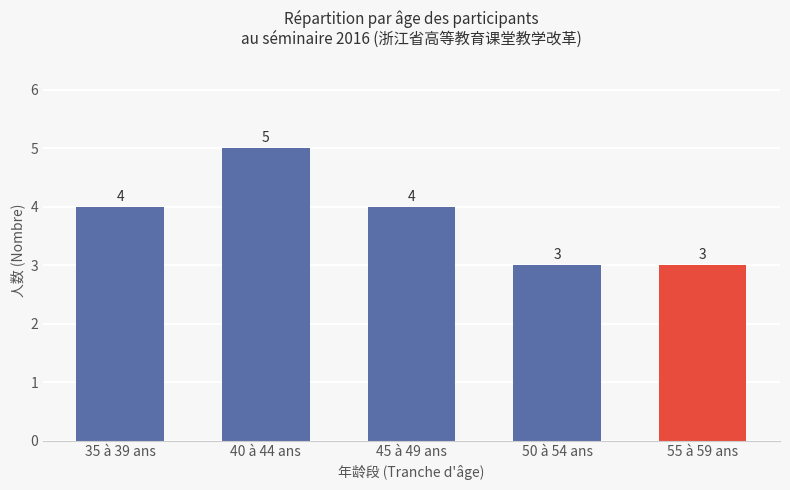

Reading left to right, extract all data points from this chart.

35 à 39 ans=4	40 à 44 ans=5	45 à 49 ans=4	50 à 54 ans=3	55 à 59 ans=3